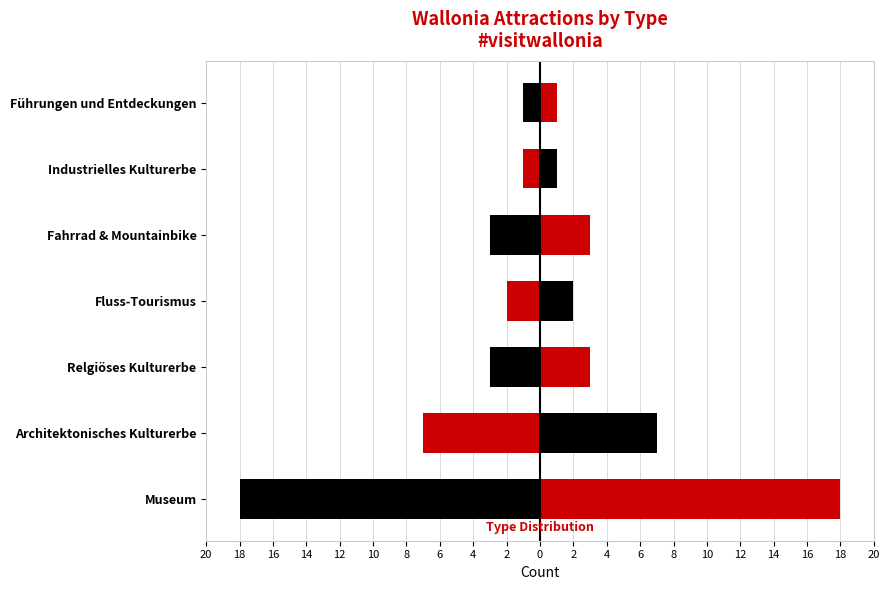

Is it true that Left (black/red) equals 0 at Führungen und Entdeckungen?

False